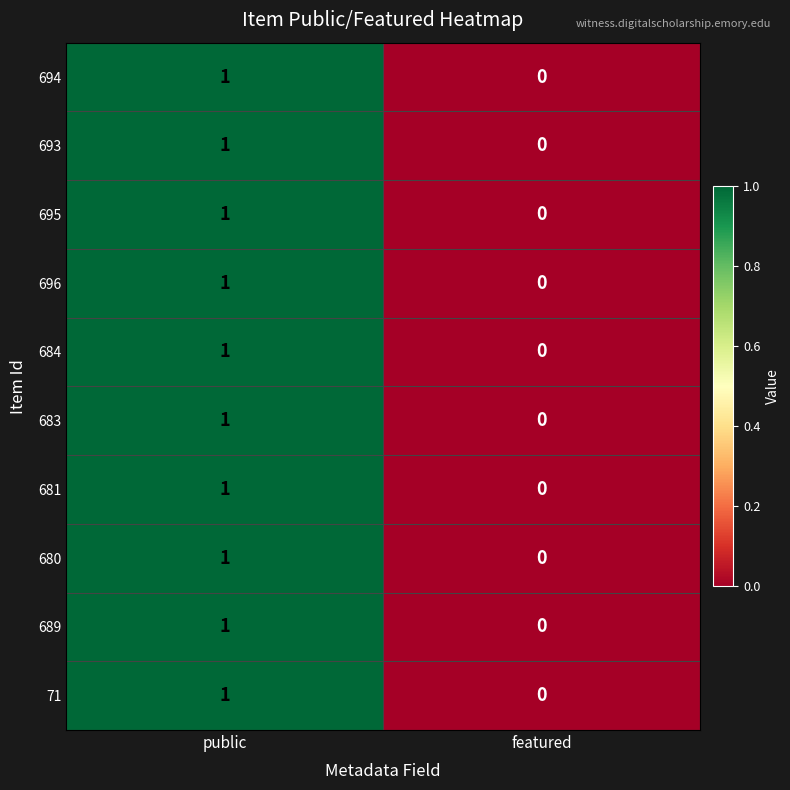

Is the value of 696 at public greater than the value of 693 at featured?

Yes